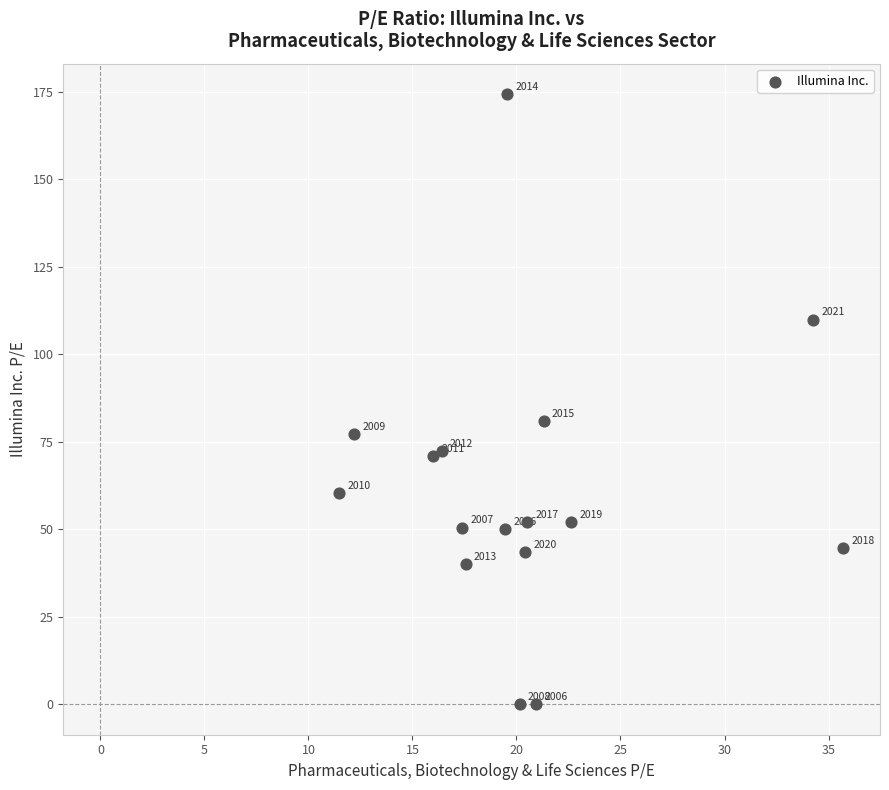

What Y value in the scatter plot is closest to 87?

80.8